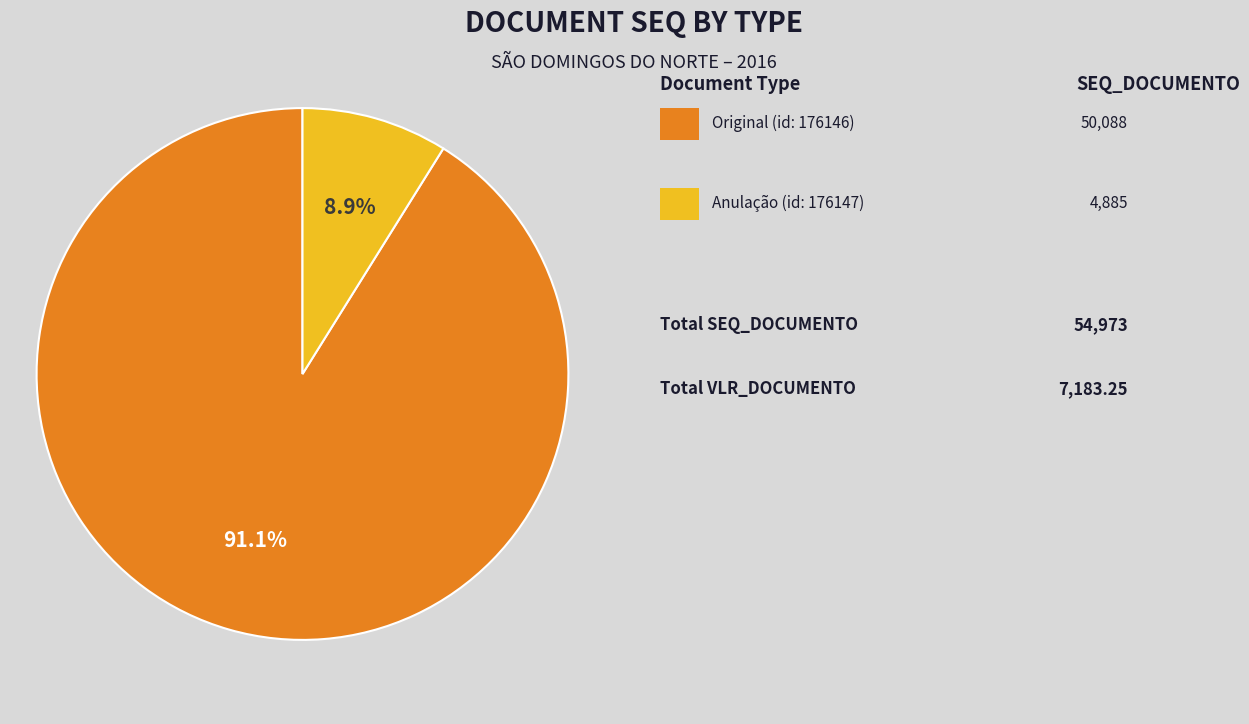

Is there a majority slice in this chart?

Yes